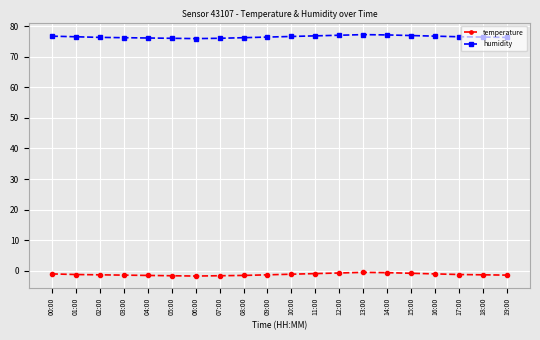

What is the average value of the humidity series?

76.5